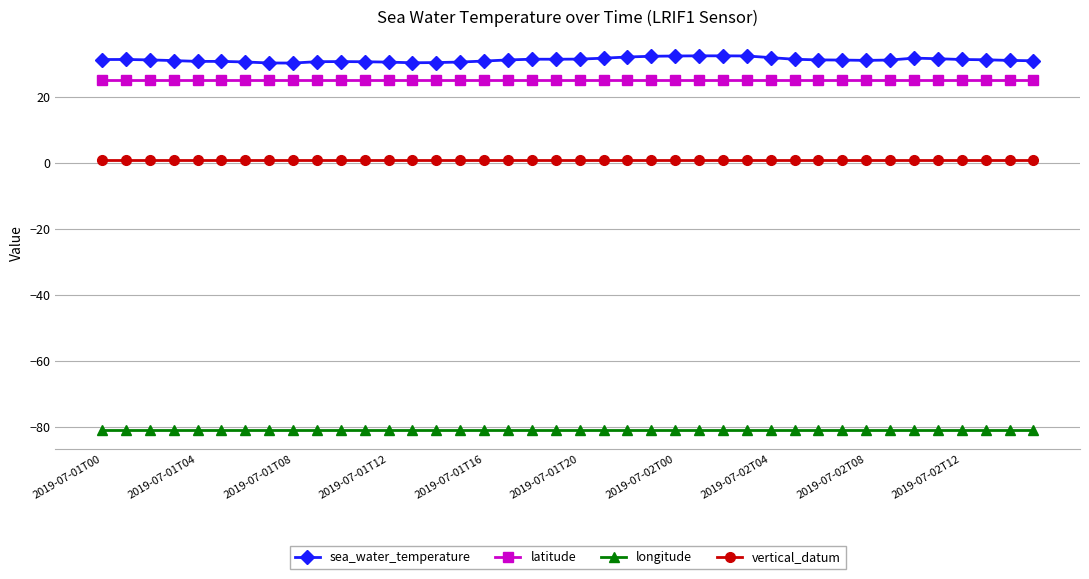

True or false: vertical_datum and sea_water_temperature cross at least once.

False